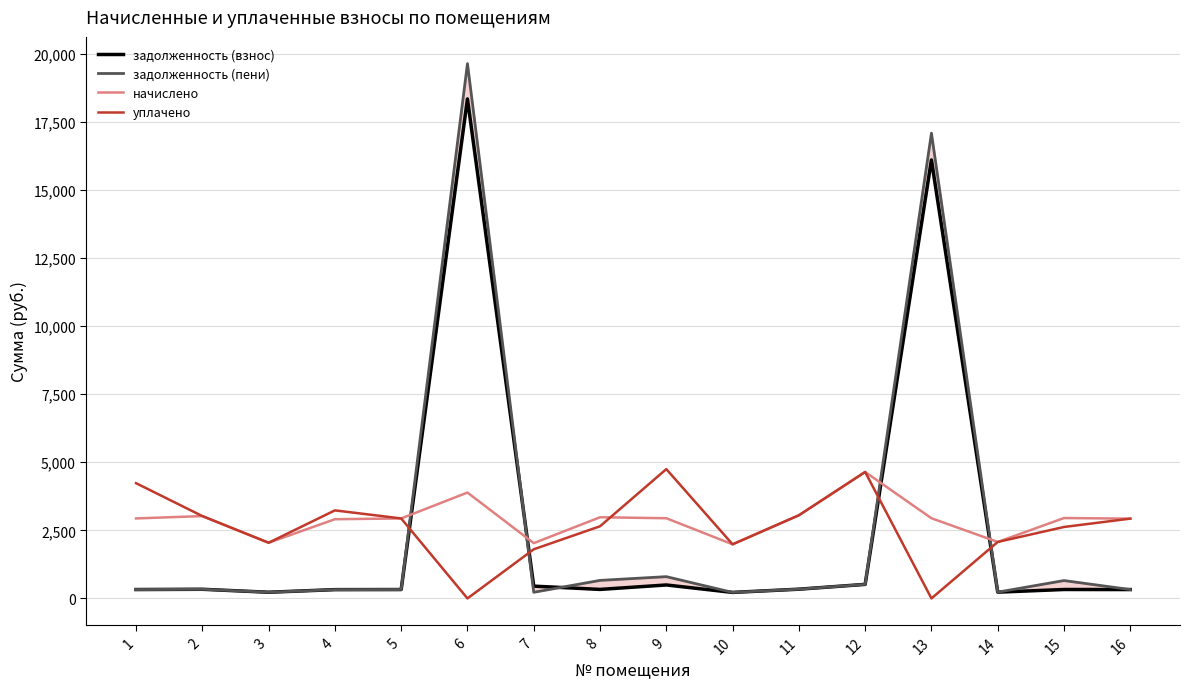

Count the number of data series in this chart.

4